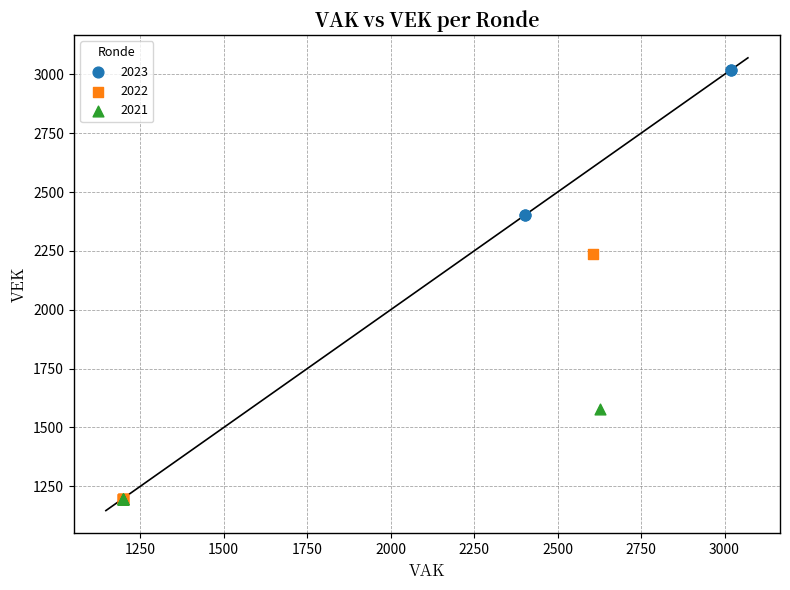

Which series contains the highest Y value?

2023